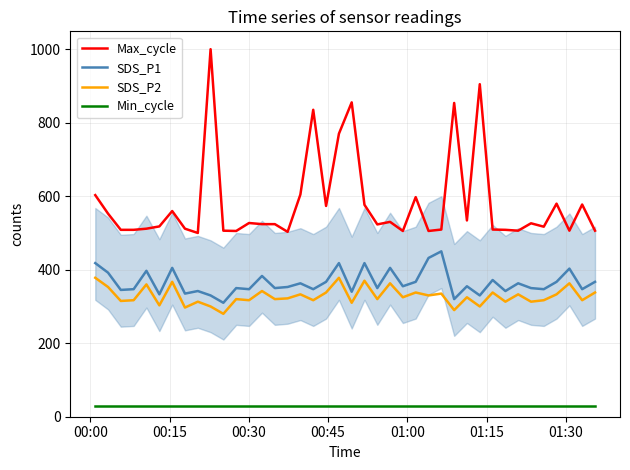

What is the minimum value for Max_cycle?

500.0